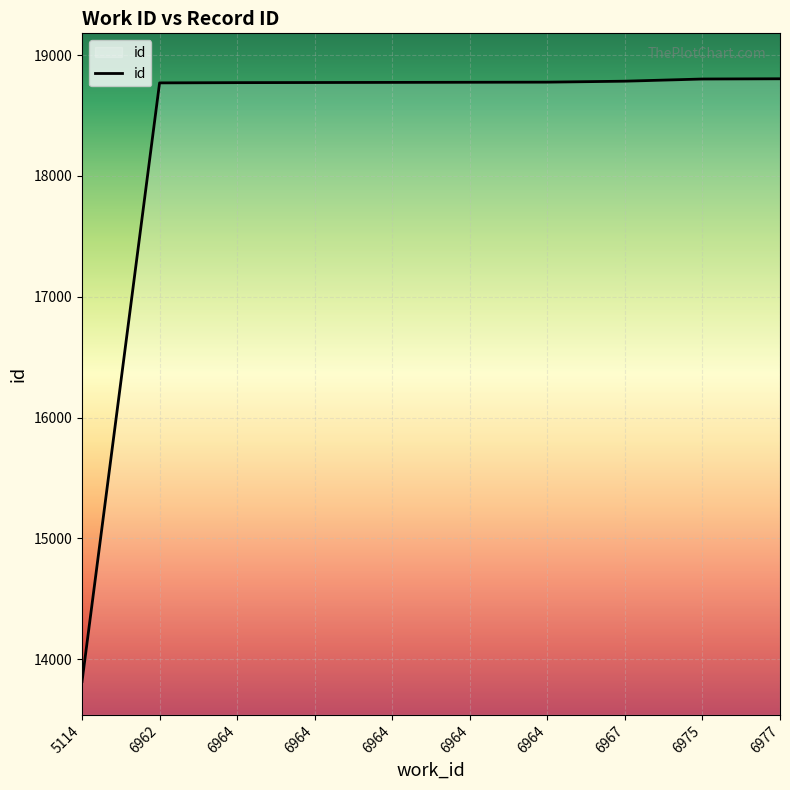

What is the change in value from 6962 to 6977?

+34